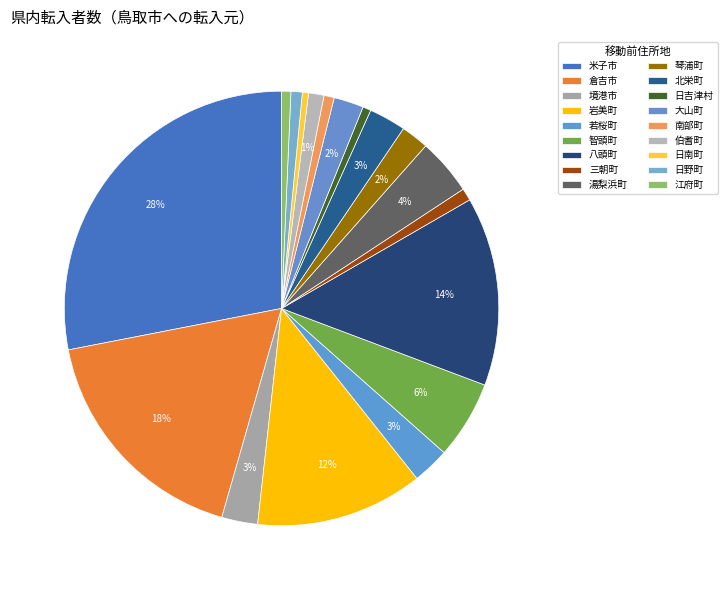

To the nearest percent, what is the average slice percentage?

6%